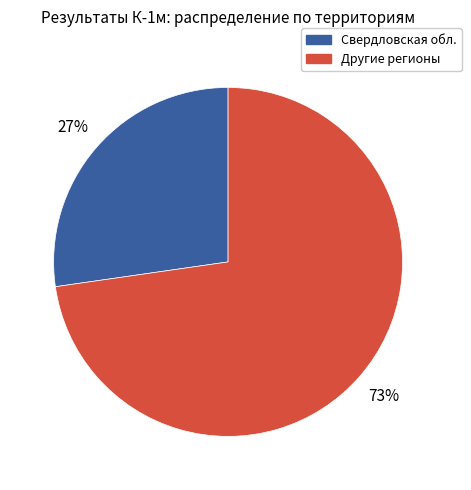

Does any single category account for the majority?

Yes